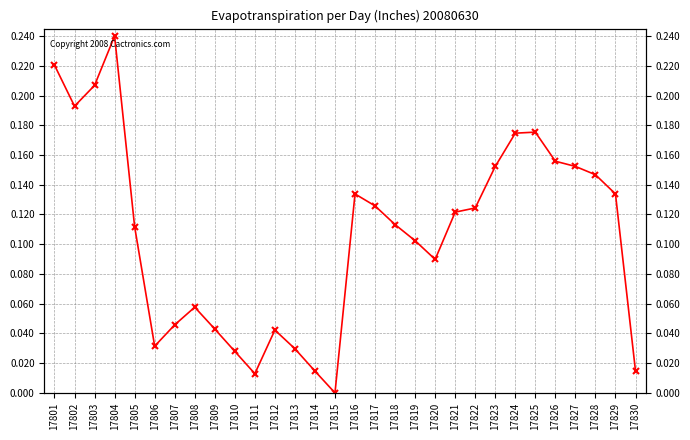

What is the maximum value shown in the chart?

0.2